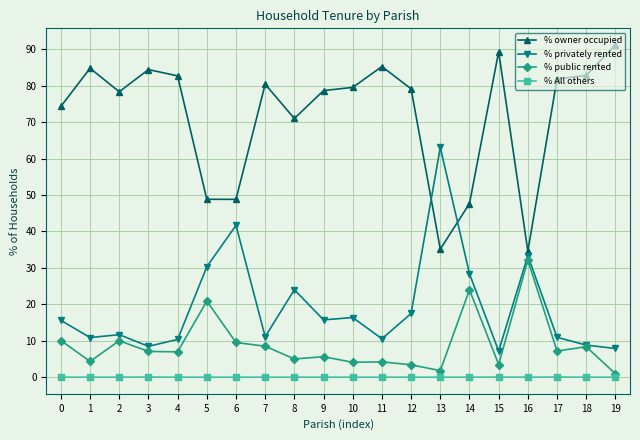

Rank the series by their maximum value, from highest to lowest.

% owner occupied, % privately rented, % public rented, % All others